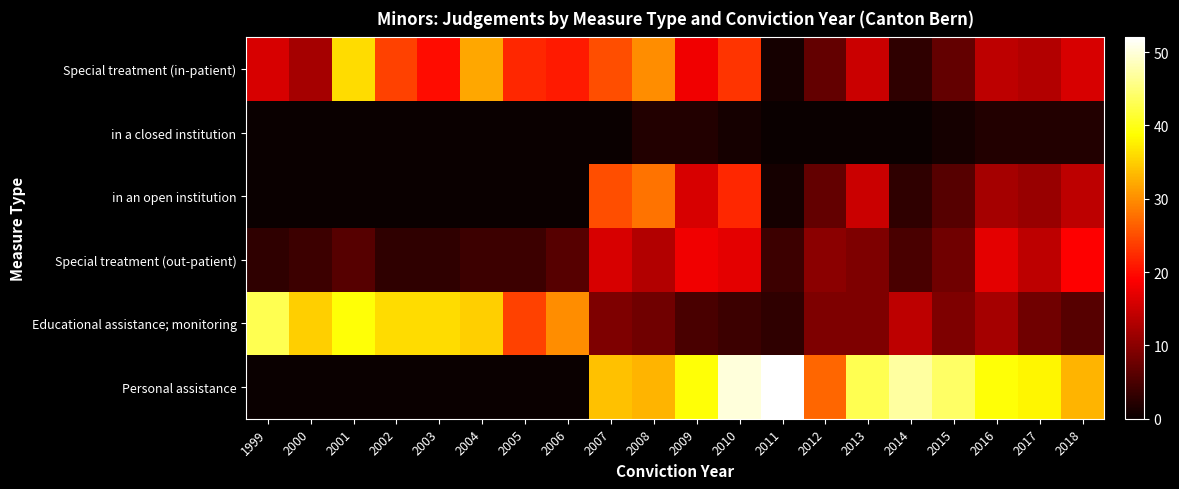

At 2017, list the series in order from smallest to largest.

in a closed institution, Educational assistance; monitoring, in an open institution, Special treatment (in-patient), Special treatment (out-patient), Personal assistance